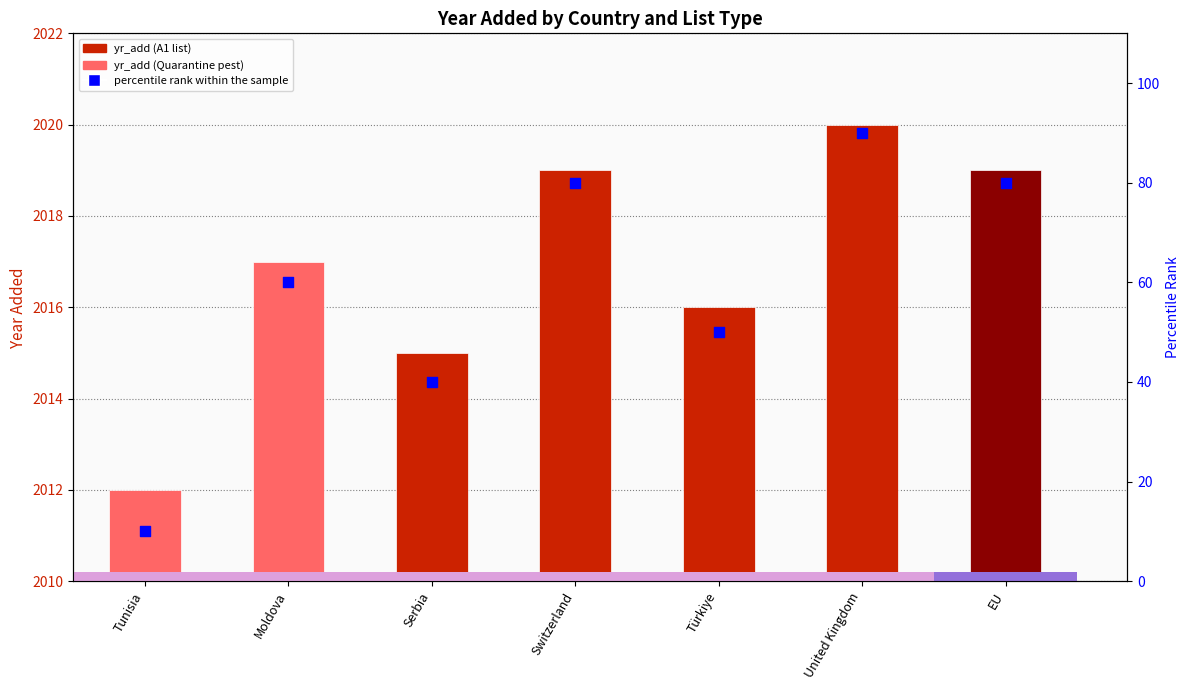

Which series has the widest spread of Y values?

percentile rank within the sample